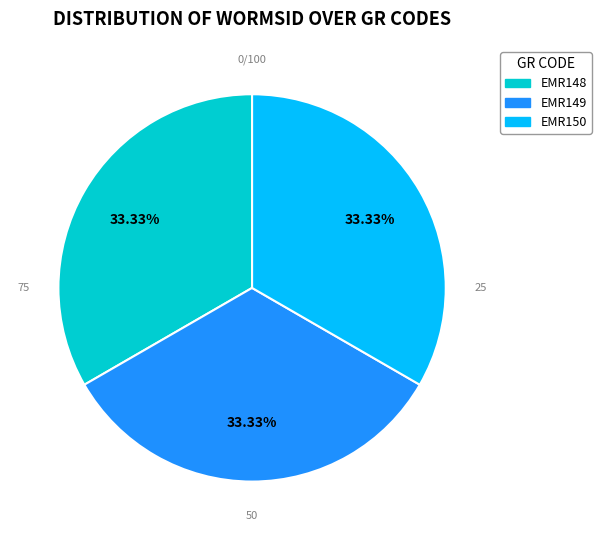

Approximately how many times larger is the value at EMR150 compared to EMR149?

1.0